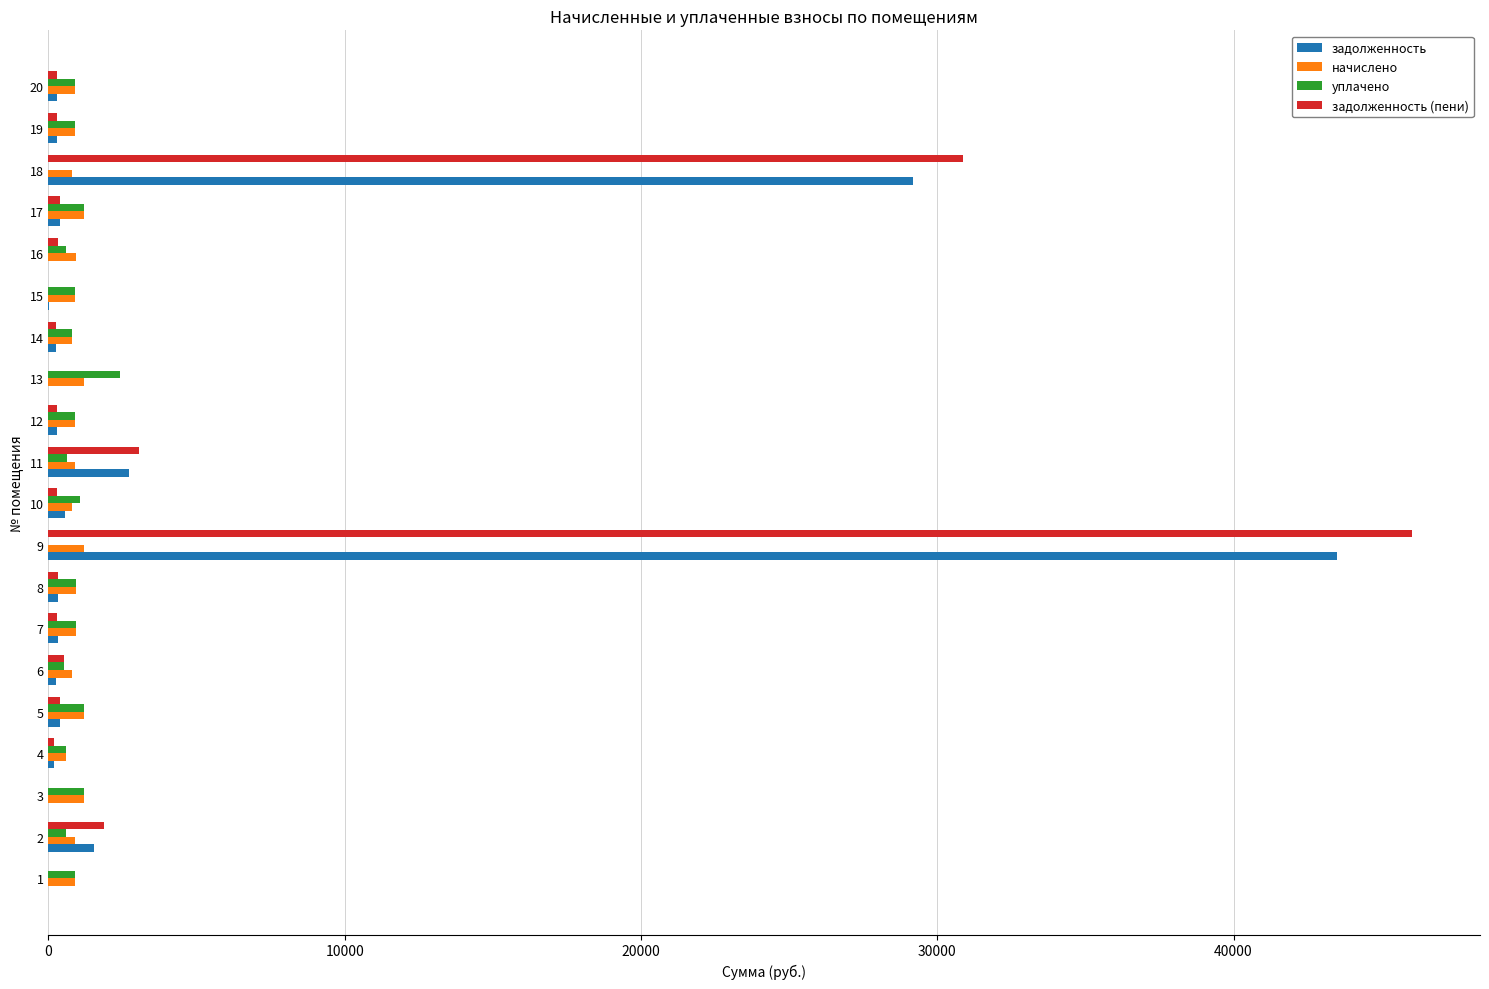

At which category is the sum across all series the highest?

9